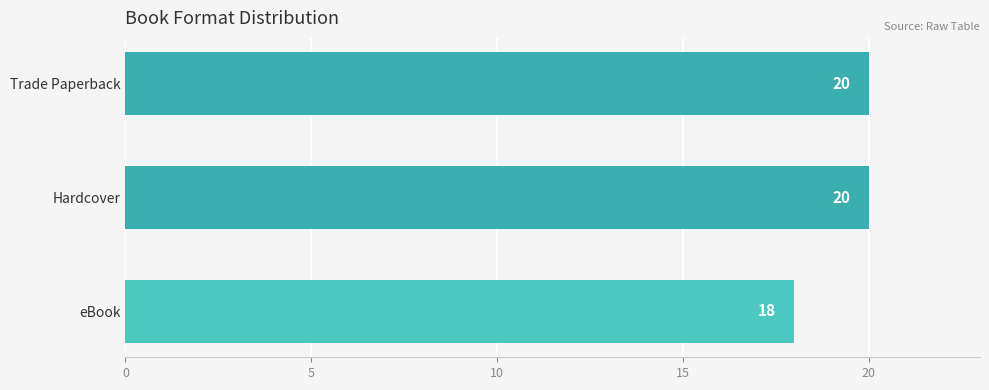

Reading bottom to top, transcribe all the data shown in this chart.

eBook=18	Hardcover=20	Trade Paperback=20